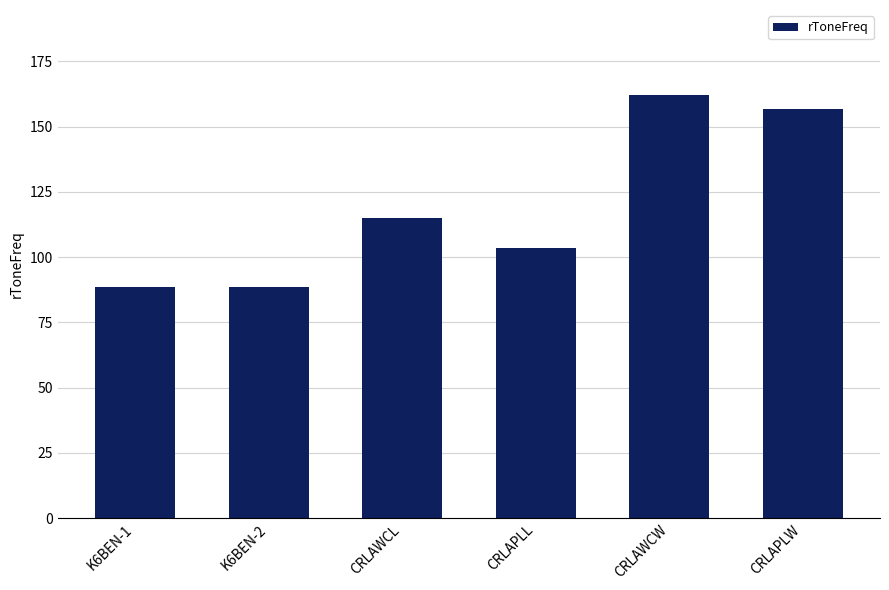

What is the sum of the values at CRLAWCL and CRLAWCW?

277.0